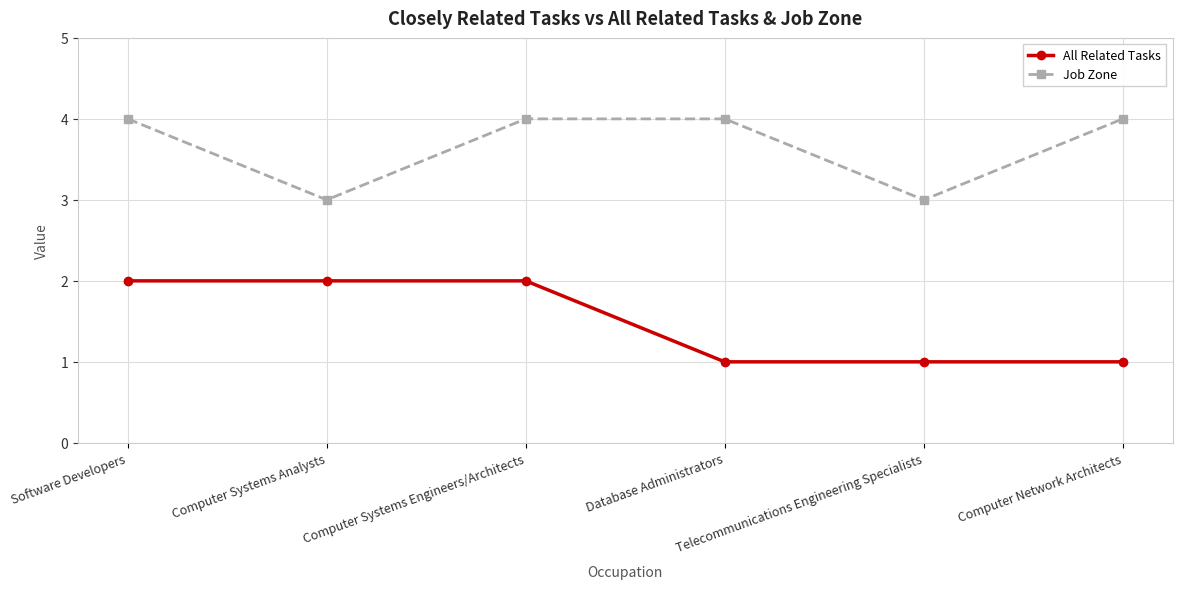

Which series has the largest total across all categories?

Job Zone